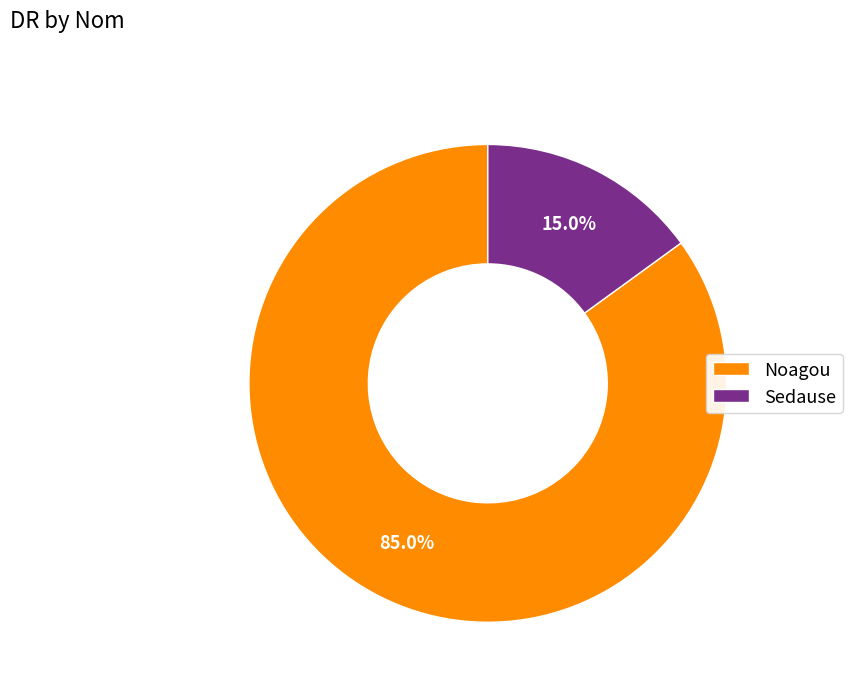

Is Sedause the majority of the pie?

No